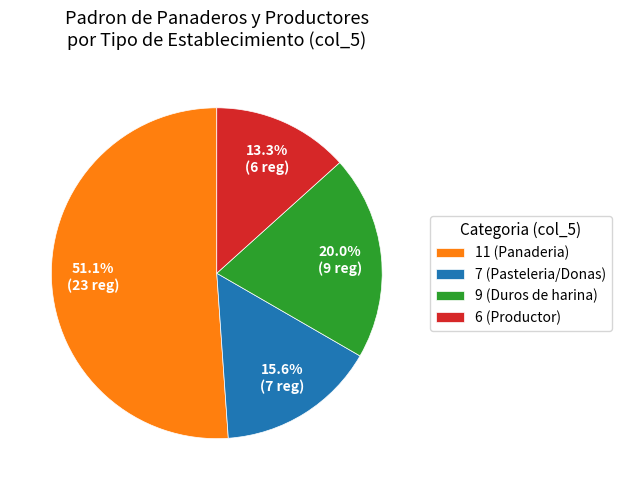

How many slices are in this pie chart?

4